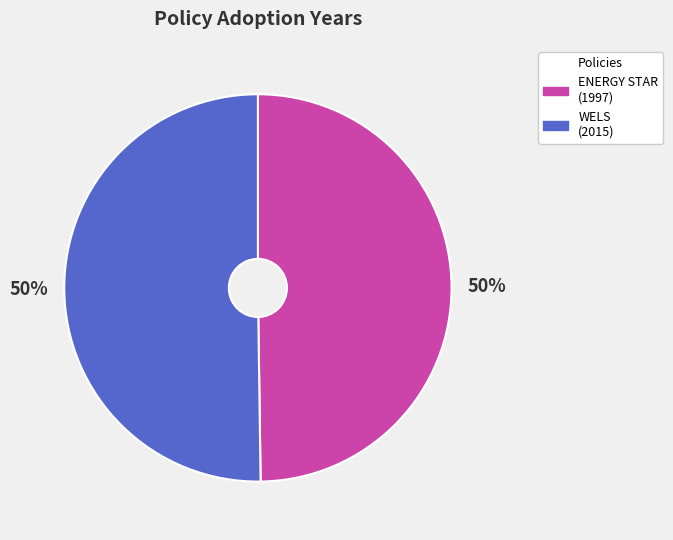

To the nearest percent, what is the average slice percentage?

50%